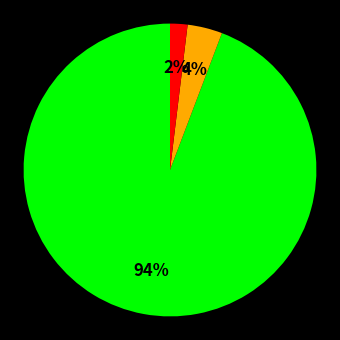

Does any single category account for the majority?

Yes